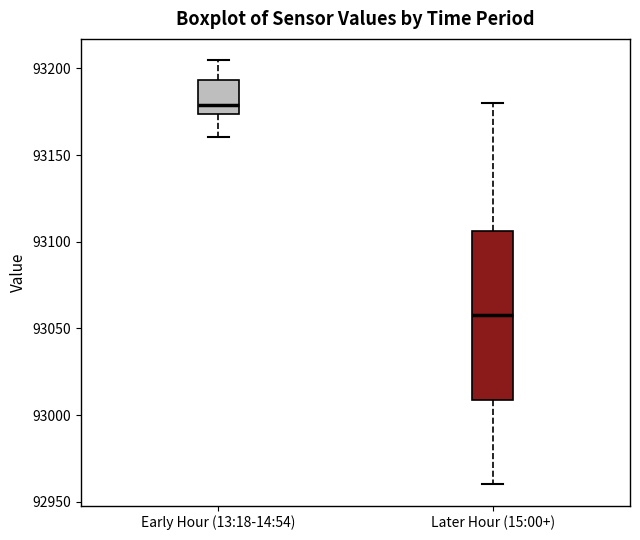

Where does the upper whisker of the box for Early Hour (13:18-14:54) end on the y-axis? The values are not printed on the chart, so give them approximately, as read against the axis.

93205